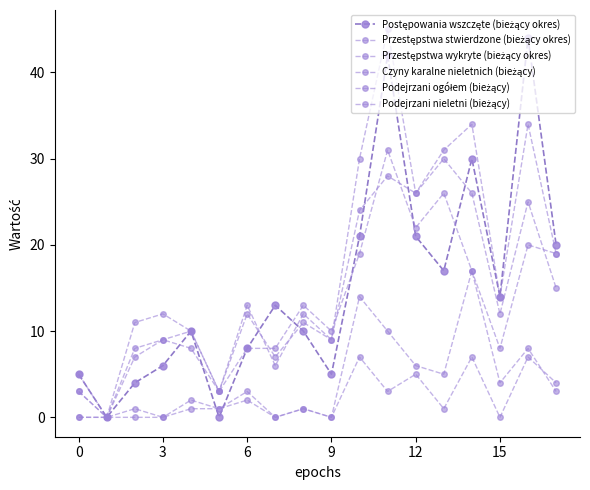

At which label does Przestępstwa wykryte (bieżący okres) first exceed 12?

10